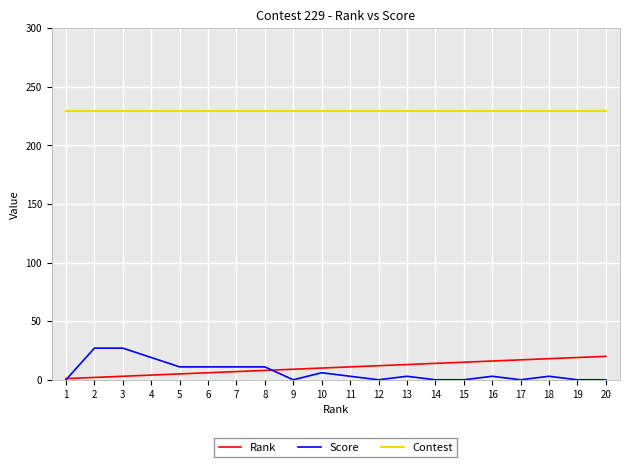

True or false: Rank and Contest intersect in this chart.

False